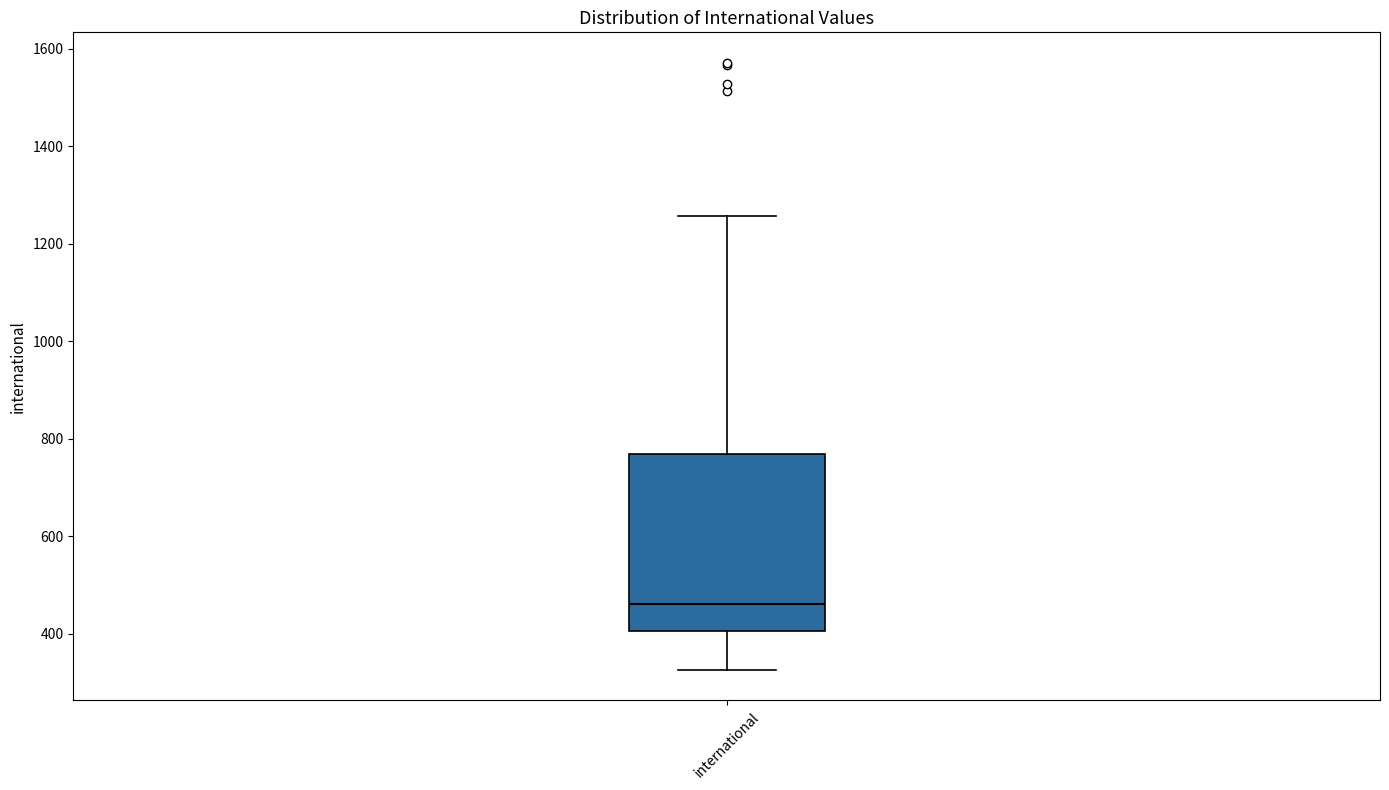

Transcribe this box plot: give where the median line is, the range the box spans, and where the two whiskers end, as read against the y-axis. The values are not printed on the chart, so give them approximately, as read against the axis.

median 460, box 400 to 760, whiskers 320 to 1260